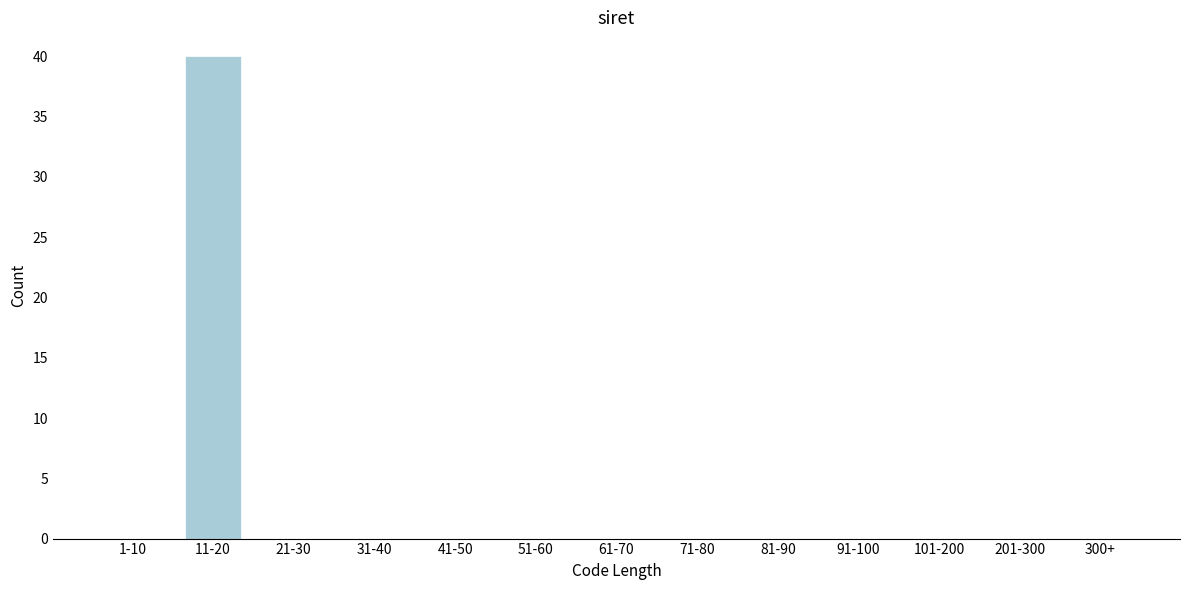

Reading right to left, extract all data points from this chart.

300+=0	201-300=0	101-200=0	91-100=0	81-90=0	71-80=0	61-70=0	51-60=0	41-50=0	31-40=0	21-30=0	11-20=40	1-10=0